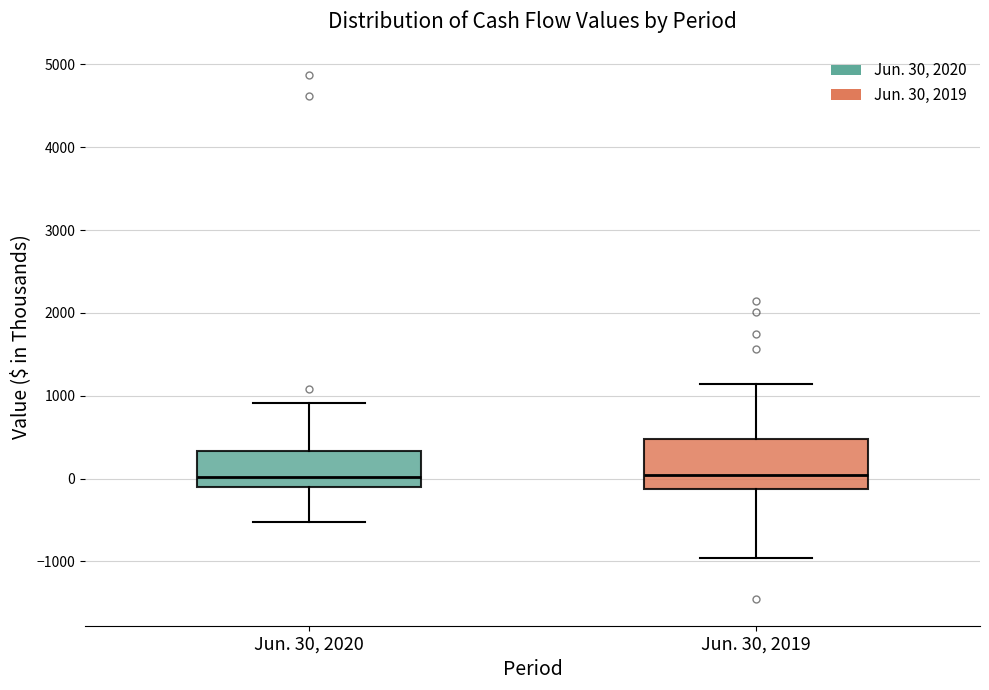

Reading left to right, read every box against the y-axis: the position of its median line, the range the box covers, and the ends of its whiskers. The values are not printed on the chart, so give them approximately, as read against the axis.

Jun. 30, 2020: median 0, box -100 to 300, whiskers -500 to 900
Jun. 30, 2019: median 0, box -100 to 500, whiskers -1000 to 1100